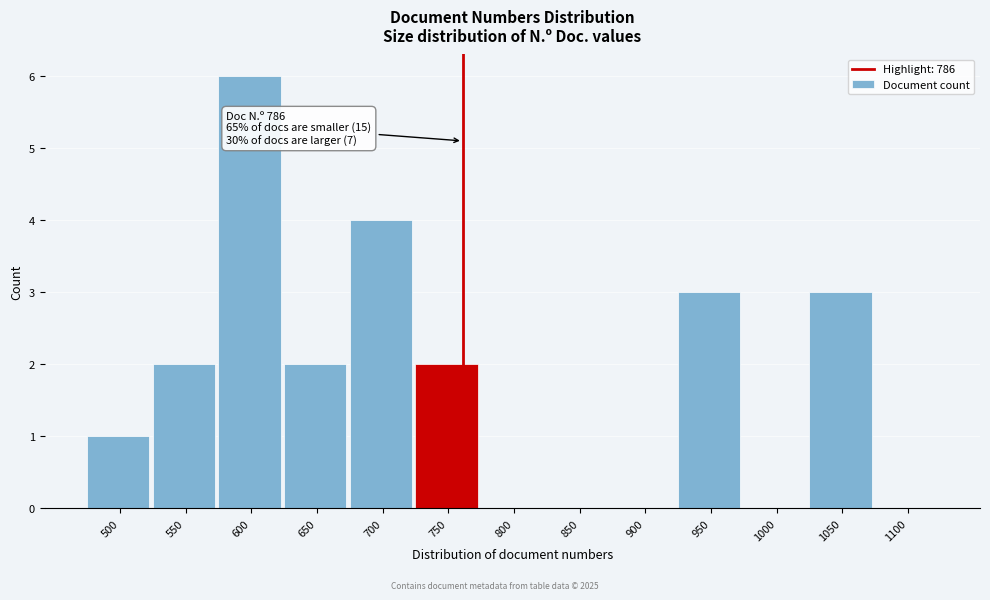

Reading right to left, list all the values displayed in this chart.

1100=0	1050=3	1000=0	950=3	900=0	850=0	800=0	750=2	700=4	650=2	600=6	550=2	500=1